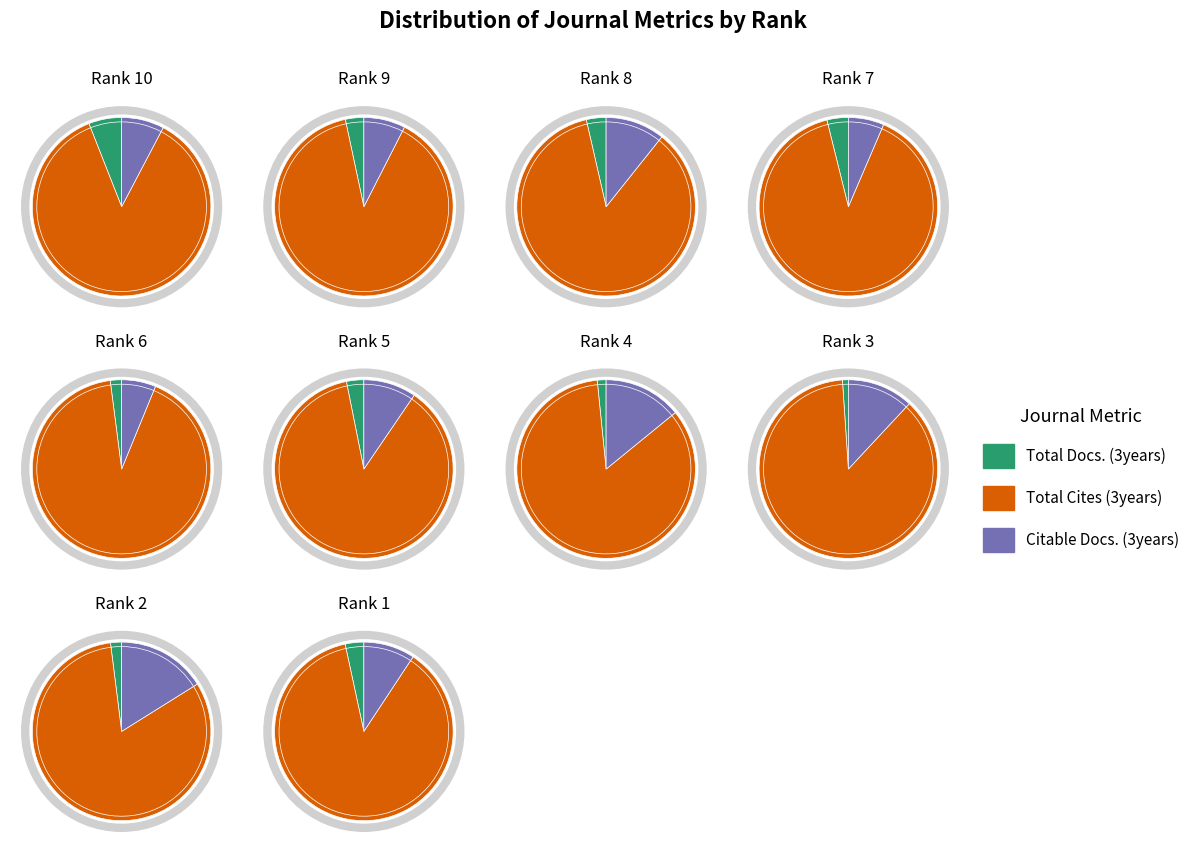

To the nearest percent, what is the difference between the Rank 8 and Rank 9 slice percentages?

2%